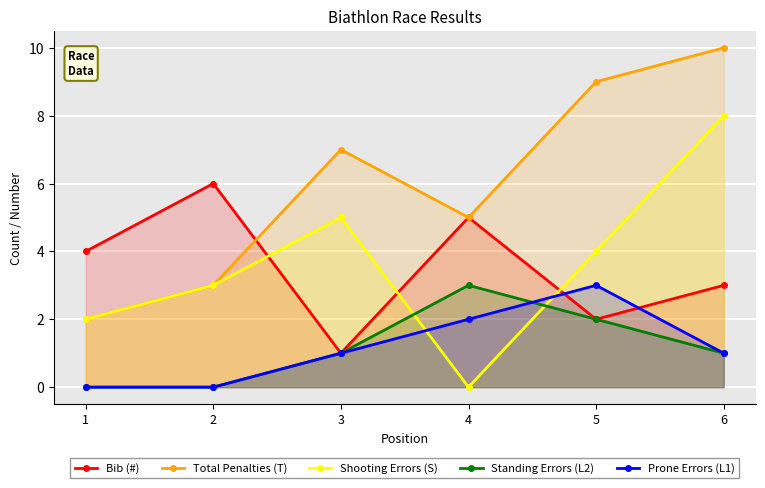

Which series has the largest total across all categories?

Total Penalties (T)